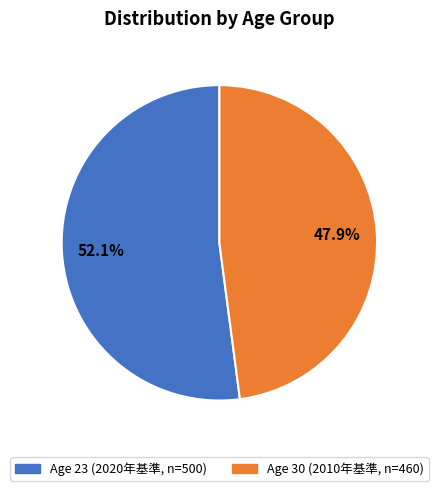

Is there a majority slice in this chart?

Yes